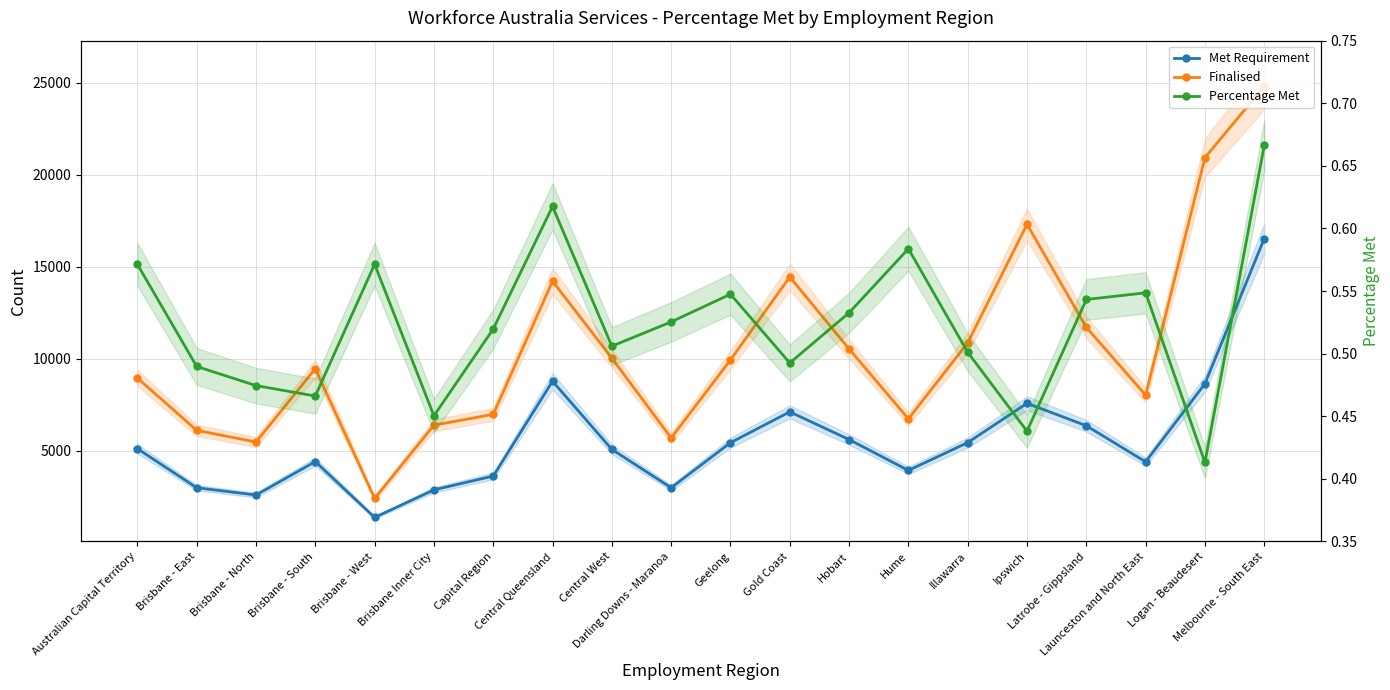

In Met Requirement, how many points are higher than both neighbors (excluding endpoints)?

4